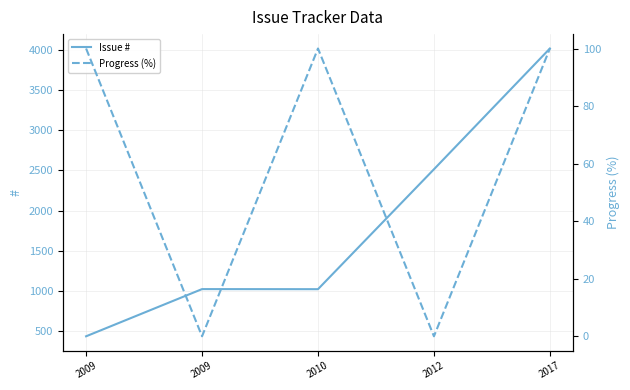

True or false: Progress (%) has more than 1 points higher than both neighbors.

False